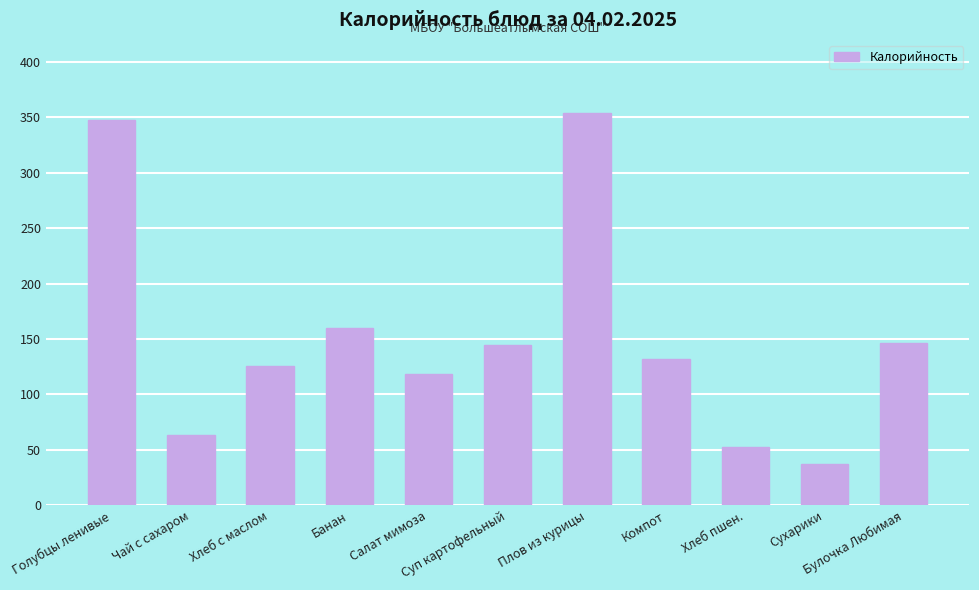

What is the greatest value displayed?

354.4